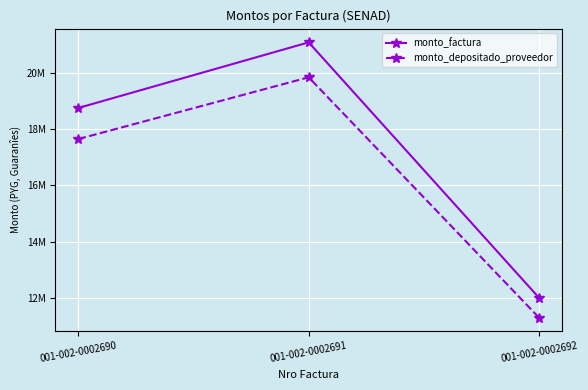

Does the chart have visible grid lines?

Yes